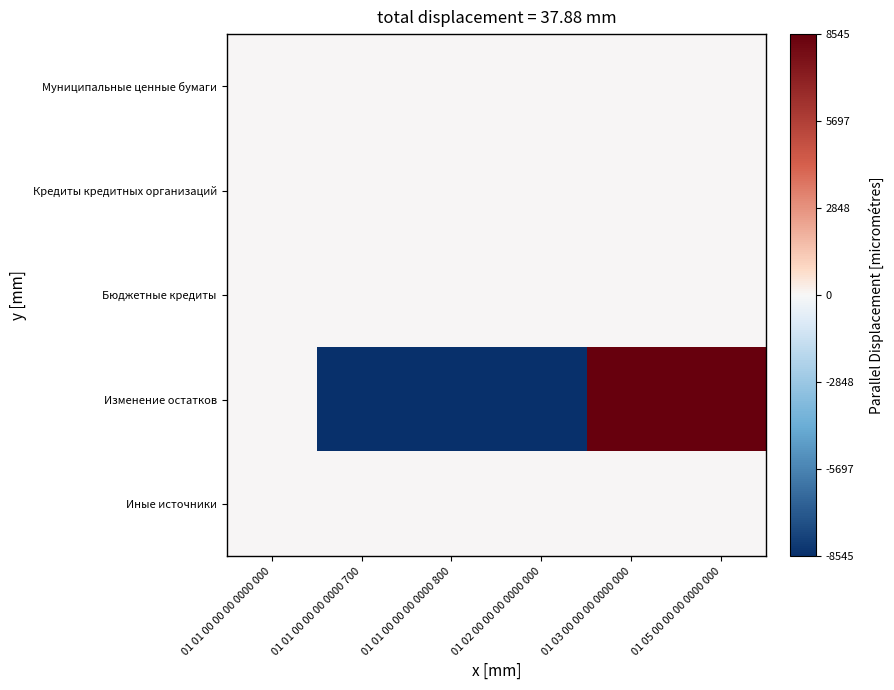

At 01 02 00 00 00 0000 000, list the series in order from largest to smallest.

Муниципальные ценные бумаги, Кредиты кредитных организаций, Бюджетные кредиты, Иные источники, Изменение остатков